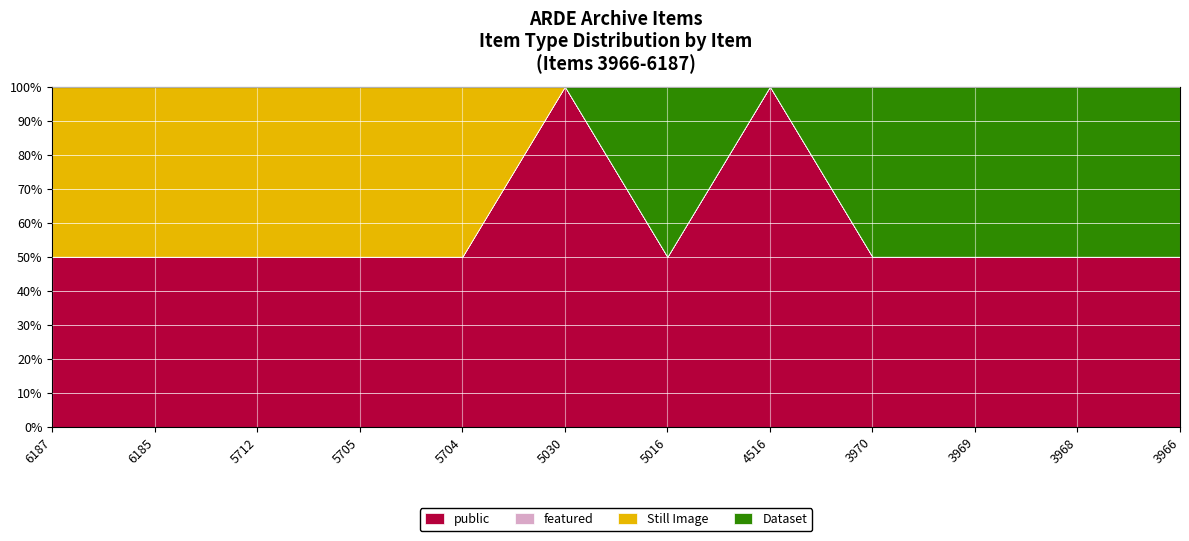

Rank the series at 5030 from lowest to highest value.

featured, Still Image, Dataset, public